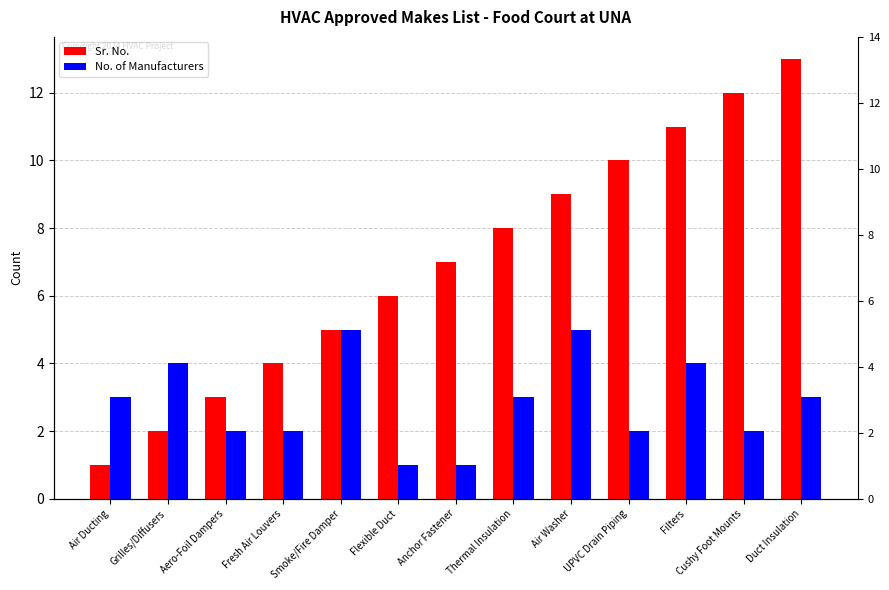

What are all the series names shown in the legend?

Sr. No., No. of Manufacturers